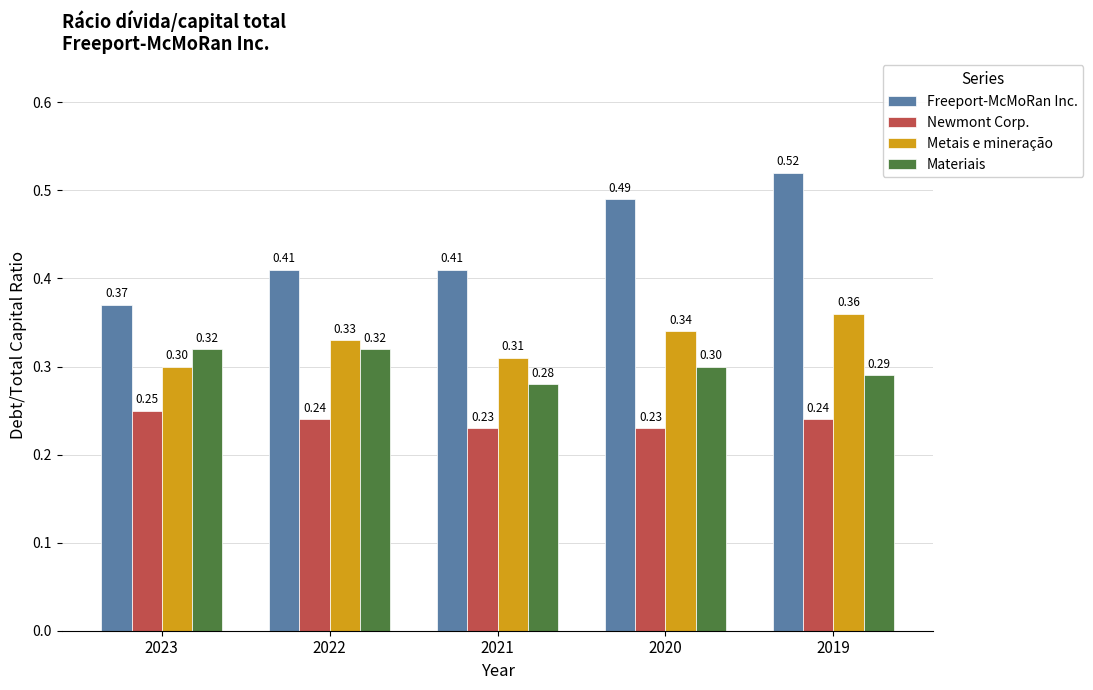

List the series in order of their peak value, highest first.

Freeport-McMoRan Inc., Metais e mineração, Materiais, Newmont Corp.